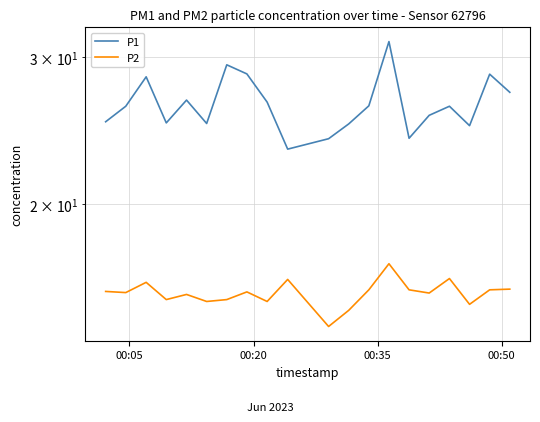

Reading right to left, extract all data points from this chart.

P1: 27.2	28.6	24.8	26.2	25.6	24.0	31.3	26.2	24.9	23.9	23.3	26.5	28.6	29.4	25.0	26.6	25.0	28.4	26.2	25.1
P2: 15.8	15.8	15.2	16.3	15.6	15.8	16.9	15.8	14.9	14.2	16.2	15.3	15.7	15.3	15.3	15.6	15.3	16.1	15.7	15.7